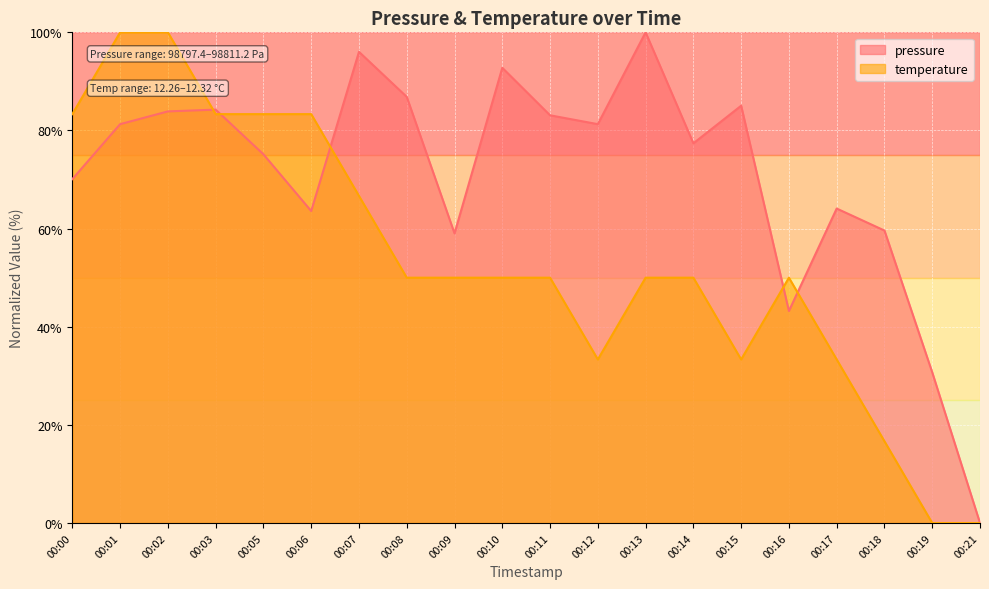

Reading left to right, list all the values displayed in this chart.

pressure: 70.1	81.3	83.9	84.2	75.1	63.6	96.0	86.8	59.0	92.8	83.1	81.3	100.0	77.4	85.0	43.2	64.1	59.6	30.7	0.0
temperature: 83.3	100.0	100.0	83.3	83.3	83.3	66.7	50.0	50.0	50.0	50.0	33.3	50.0	50.0	33.3	50.0	33.3	16.7	0.0	0.0